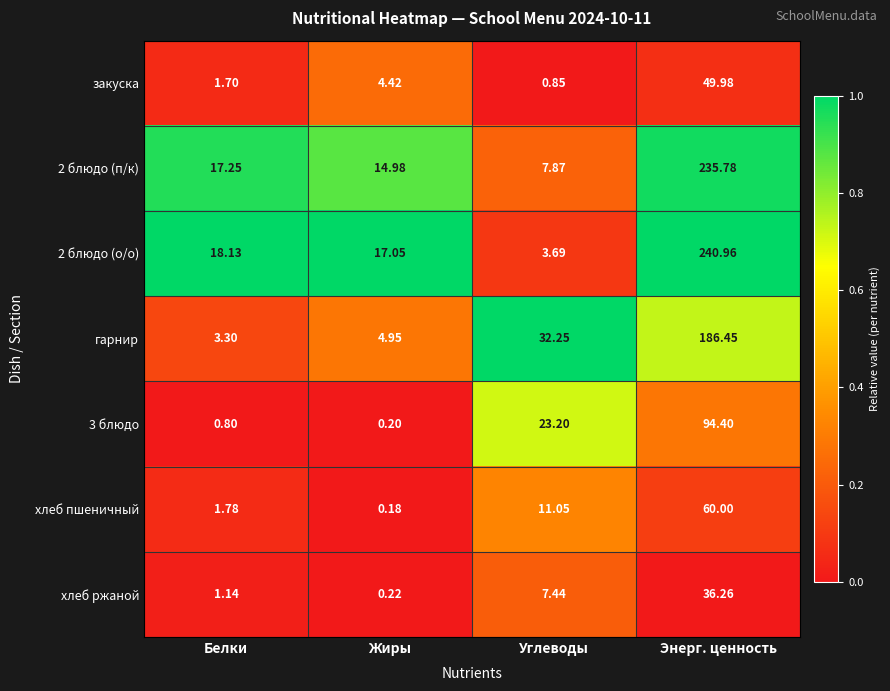

At which label does 2 блюдо (п/к) first exceed 17?

Белки